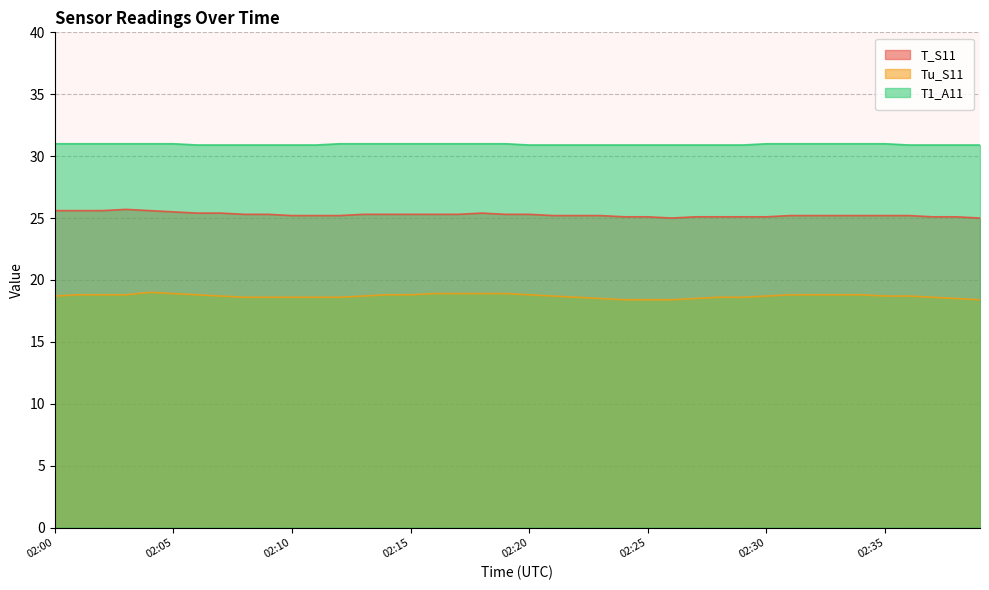

True or false: T1_A11 has more than 1 points higher than both neighbors.

False